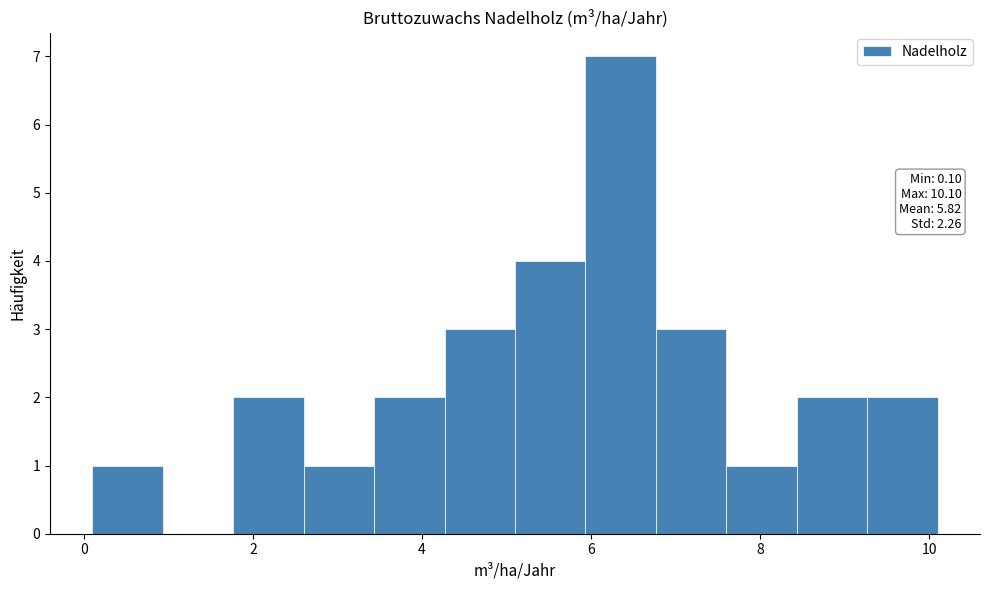

Which range on the x-axis has the tallest bar?

6.0 to 6.8